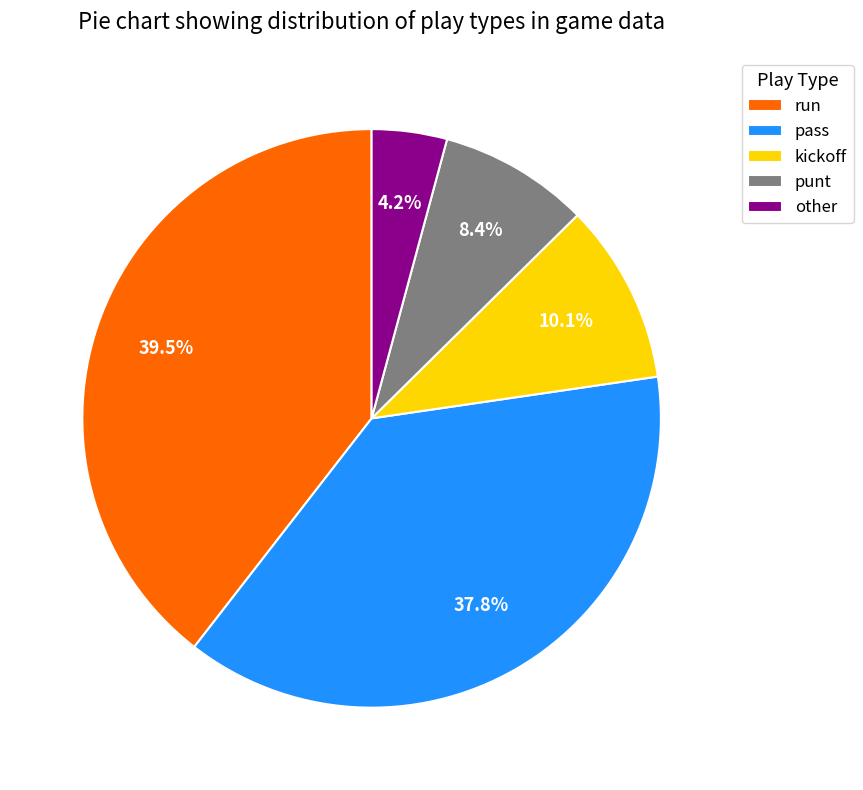

True or false: run accounts for 54% of the total.

False